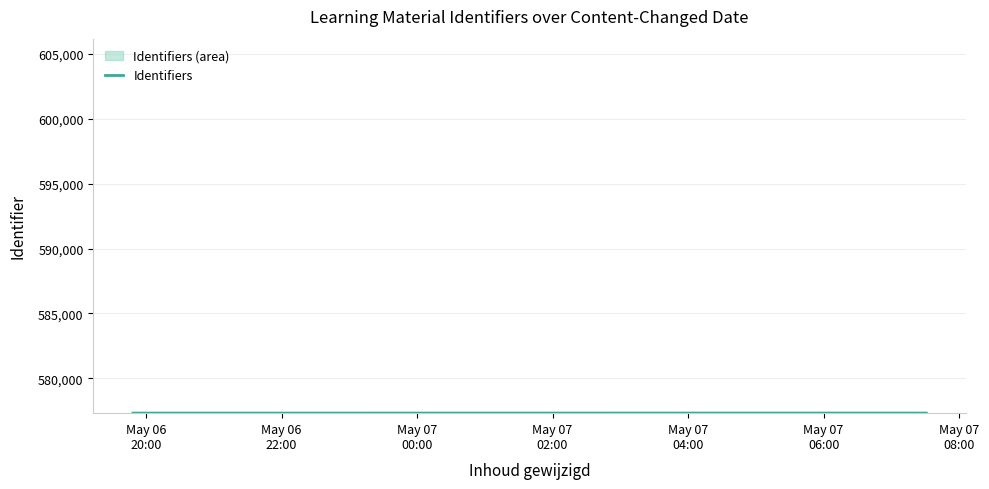

What is the sum of all values?

4618524